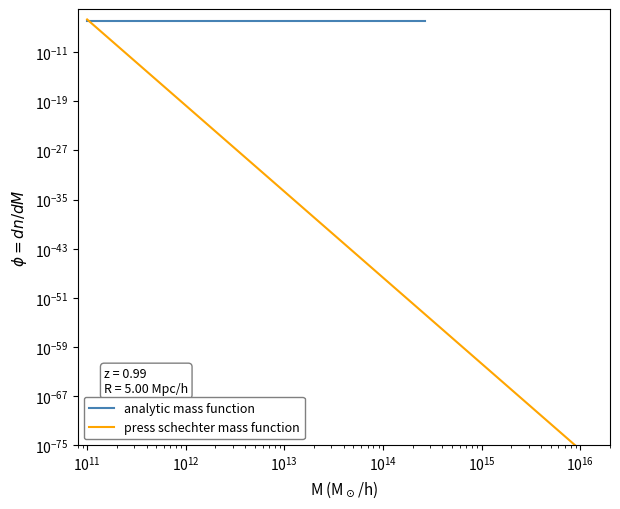

At how many categories does at least one series exceed 0?

20